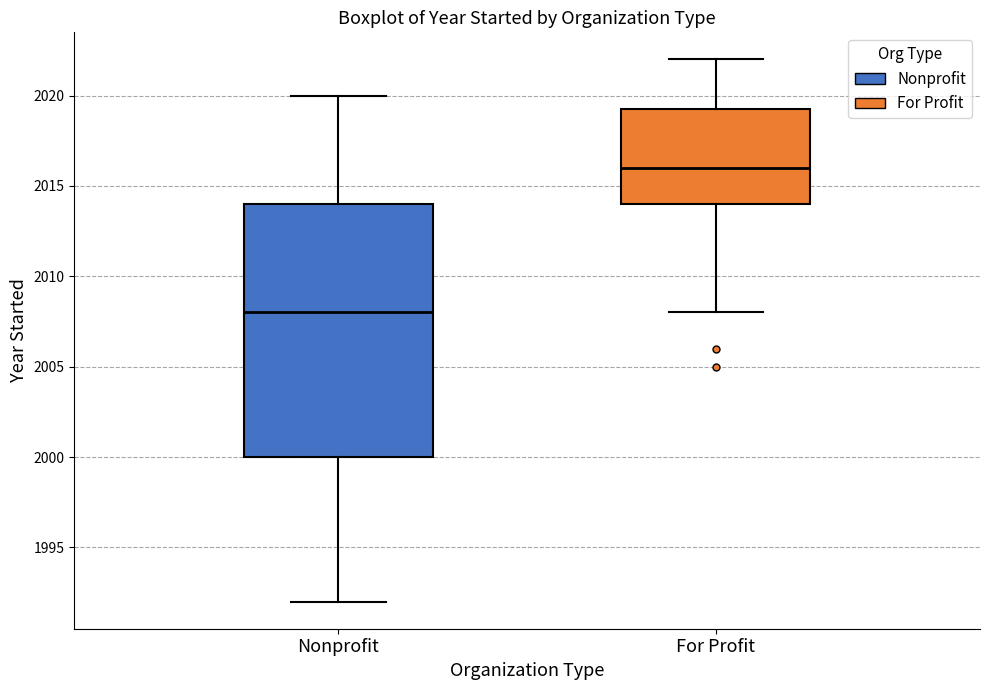

Reading left to right, read every box against the y-axis: the position of its median line, the range the box covers, and the ends of its whiskers. The values are not printed on the chart, so give them approximately, as read against the axis.

Nonprofit: median 2008.0, box 2000.0 to 2014.0, whiskers 1992.0 to 2020.0
For Profit: median 2016.0, box 2014.0 to 2019.5, whiskers 2008.0 to 2022.0